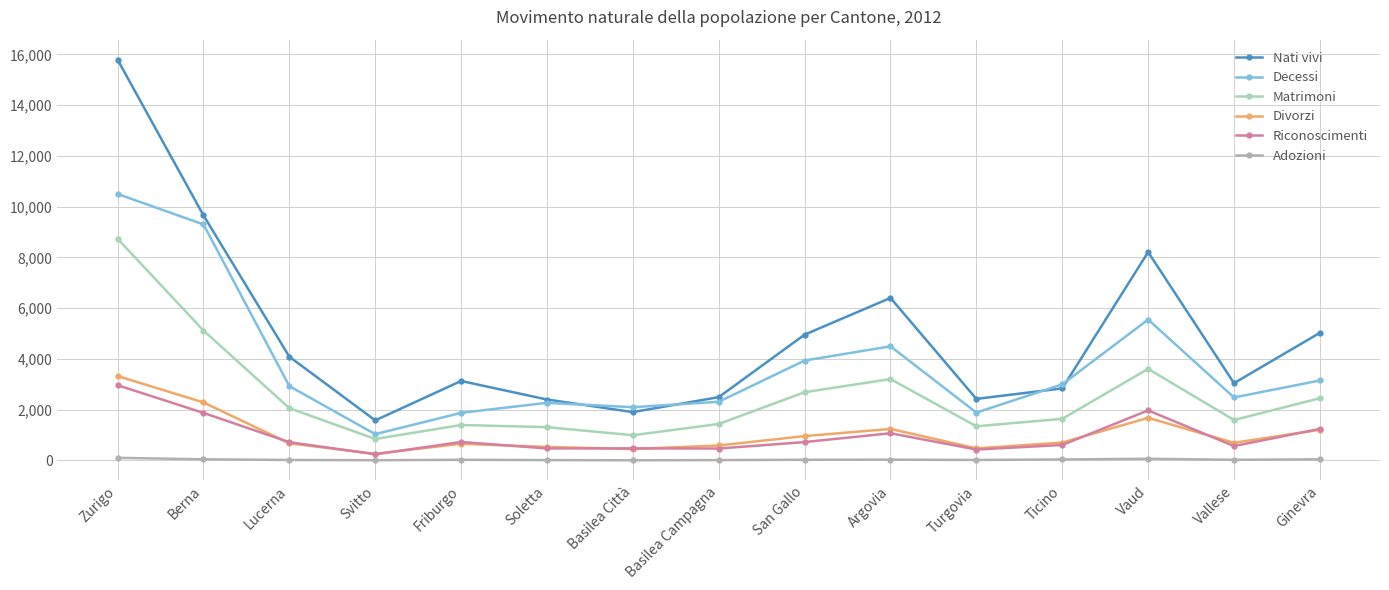

Which series has the largest total across all categories?

Nati vivi